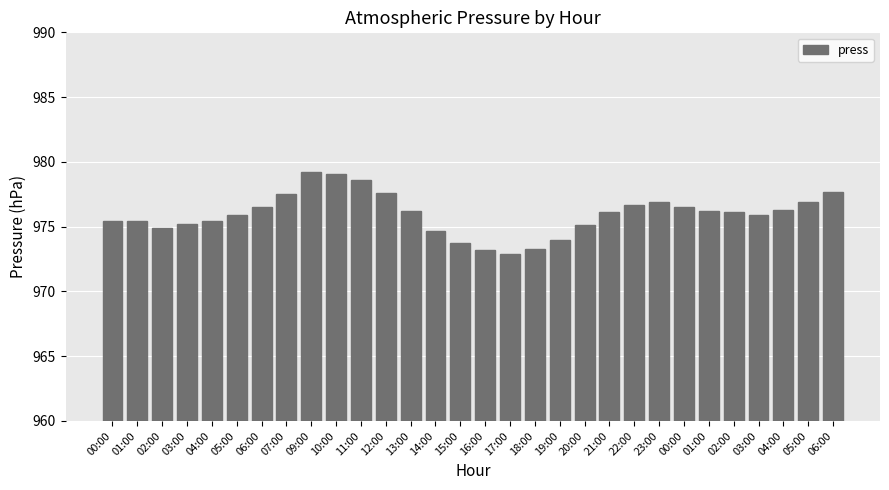

What is the change in value from 01:00 to 18:00?

-2.1